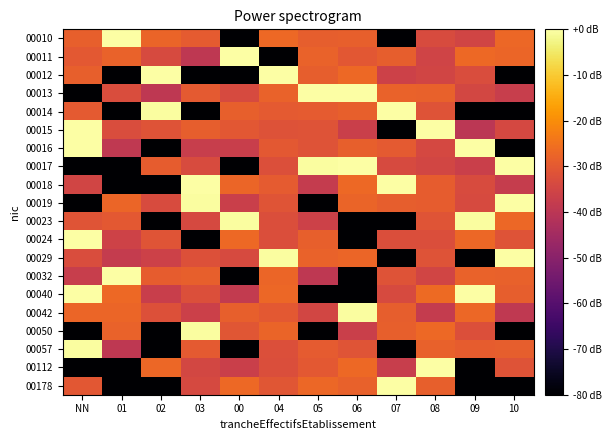

List the series in order of their peak value, lowest first.

00057, 00042, 00023, 00050, 00010, 00014, 00178, 00011, 00024, 00019, 00032, 00015, 00029, 00012, 00017, 00013, 00016, 00040, 00112, 00018